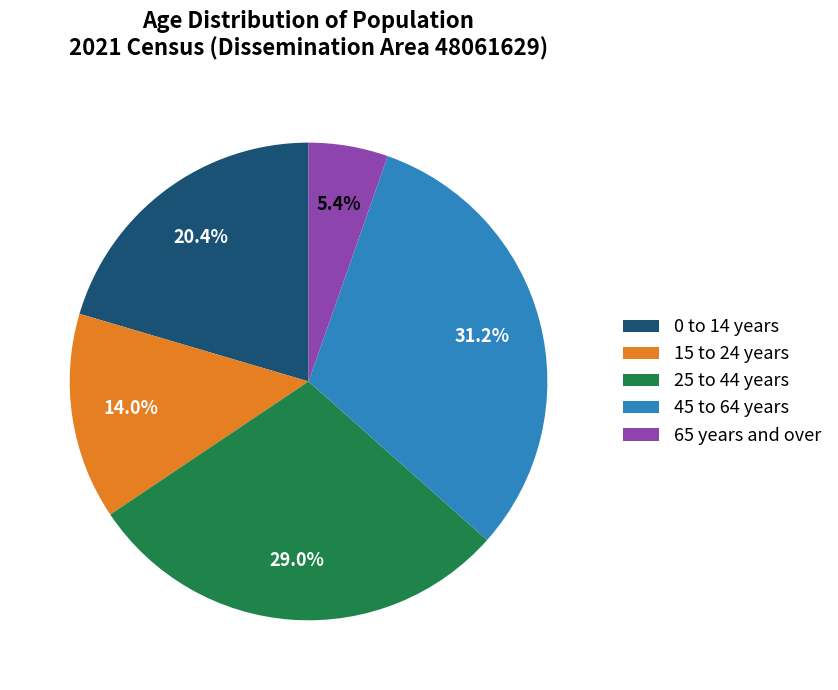

To the nearest percent, what is the average slice percentage?

20%